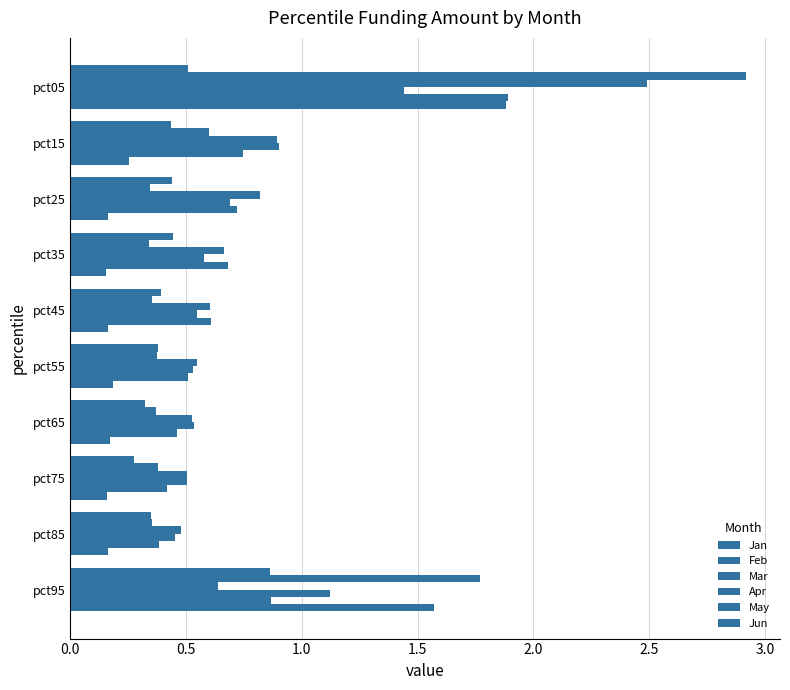

Reading right to left, list all the values displayed in this chart.

Jan: 0.9	0.3	0.3	0.3	0.4	0.4	0.4	0.4	0.4	0.5
Feb: 1.8	0.4	0.4	0.4	0.4	0.4	0.3	0.3	0.6	2.9
Mar: 0.6	0.5	0.5	0.5	0.5	0.6	0.7	0.8	0.9	2.5
Apr: 1.1	0.5	0.5	0.5	0.5	0.5	0.6	0.7	0.9	1.4
May: 0.9	0.4	0.4	0.5	0.5	0.6	0.7	0.7	0.7	1.9
Jun: 1.6	0.2	0.2	0.2	0.2	0.2	0.2	0.2	0.3	1.9